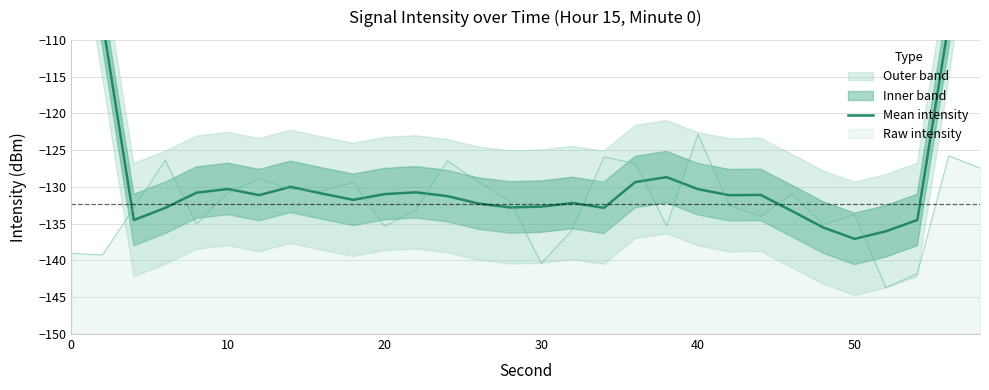

True or false: there are more than 0 points higher than both neighbors.

True